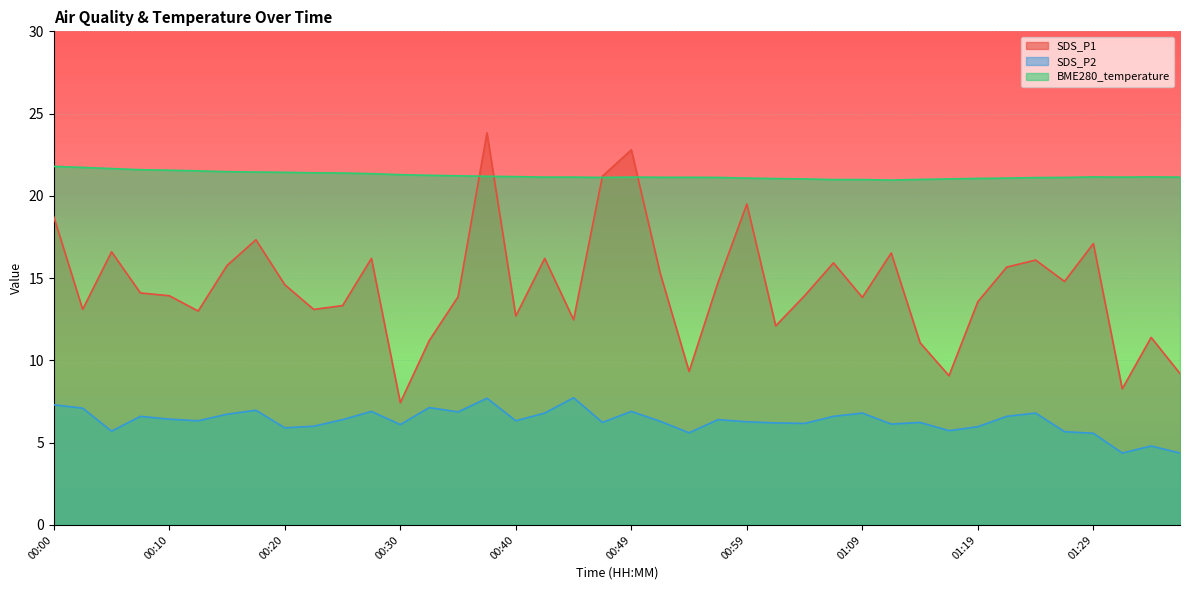

List the series in order of their peak value, highest first.

SDS_P1, BME280_temperature, SDS_P2